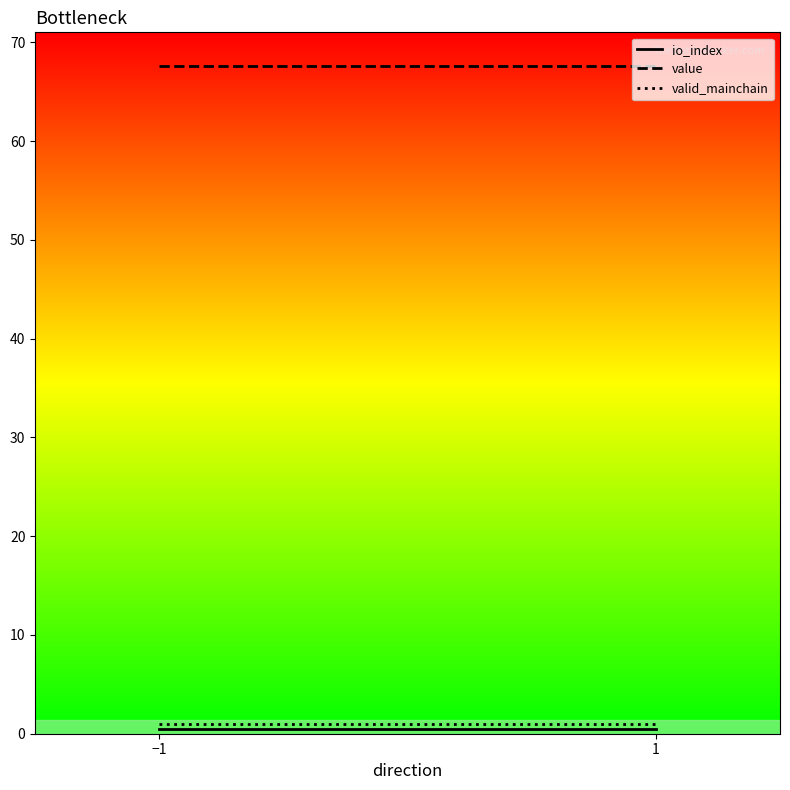

Reading right to left, transcribe all the data shown in this chart.

io_index: 0.5	0.5
value: 67.6	67.6
valid_mainchain: 1.0	1.0